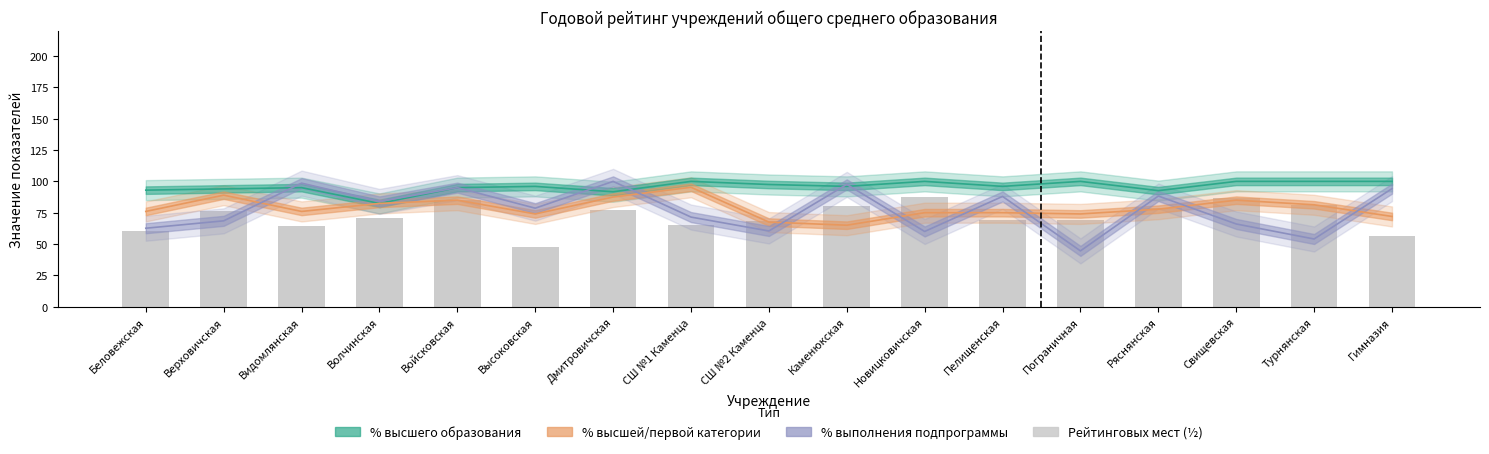

Where is the data nearest to the value 67?

СШ №1 Каменца